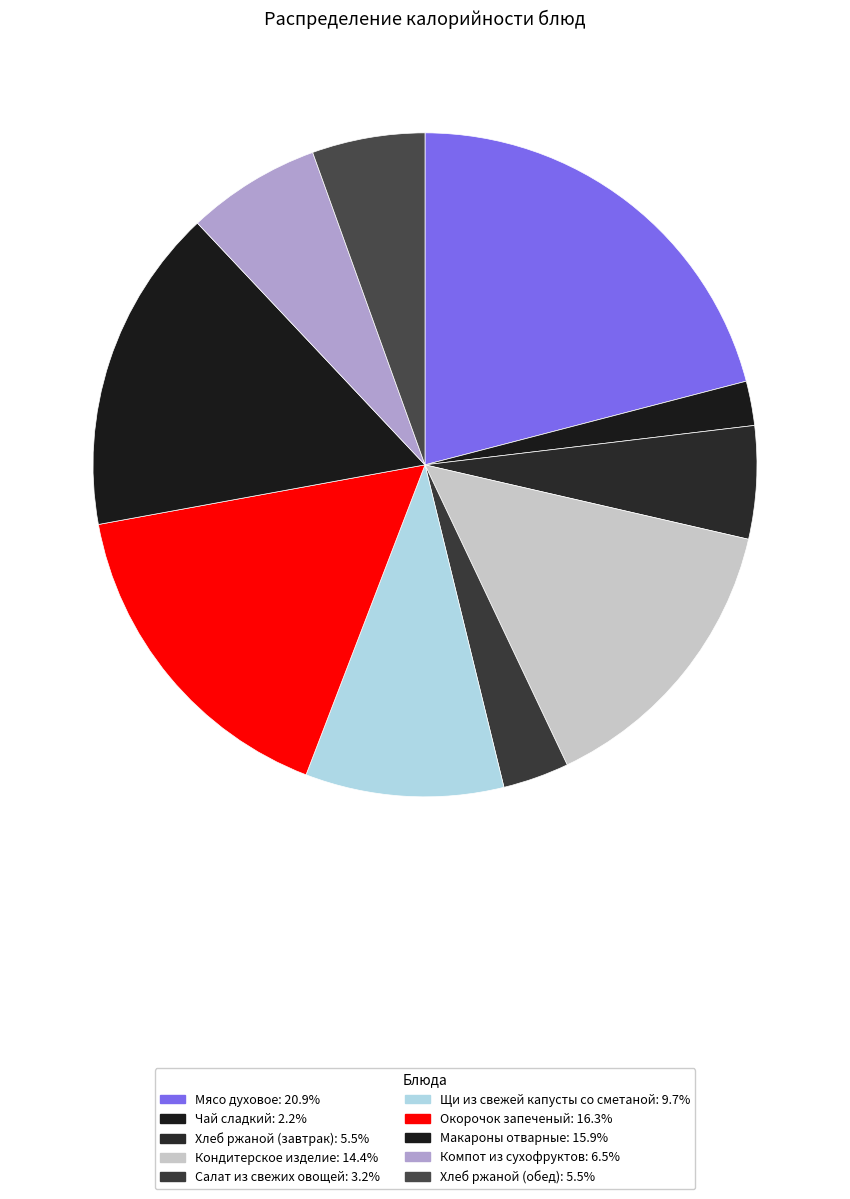

Which has a higher value, Кондитерское изделие or Окорочок запеченый?

Окорочок запеченый